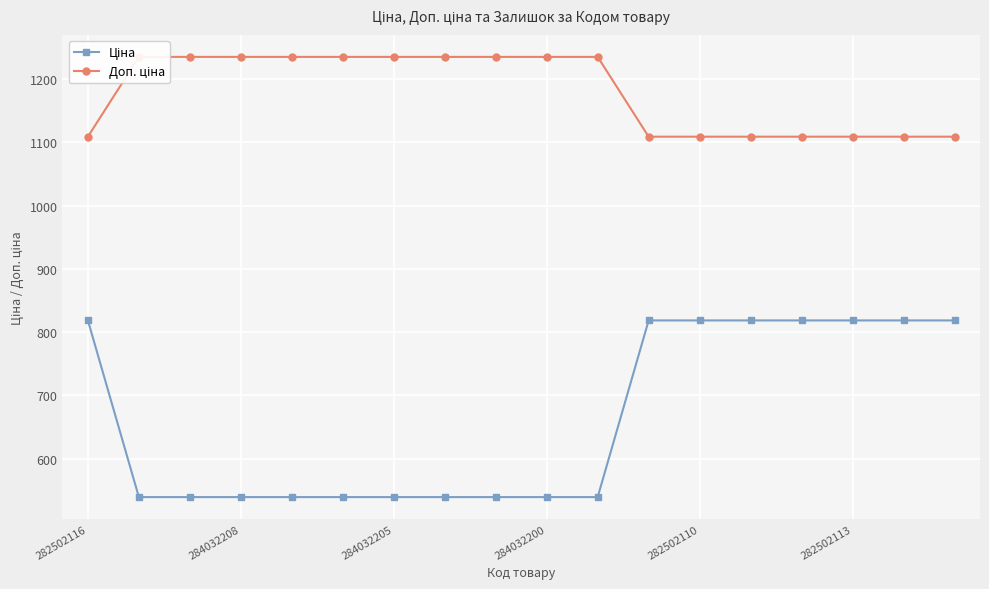

Rank the series at 284032208 from highest to lowest value.

Доп. ціна, Ціна